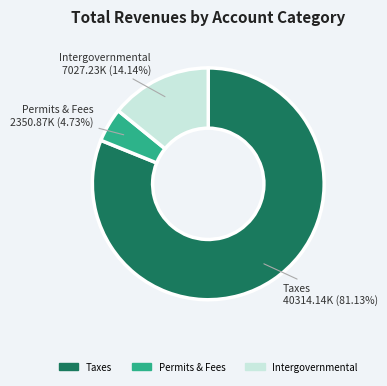

Count the number of slices in the pie.

3